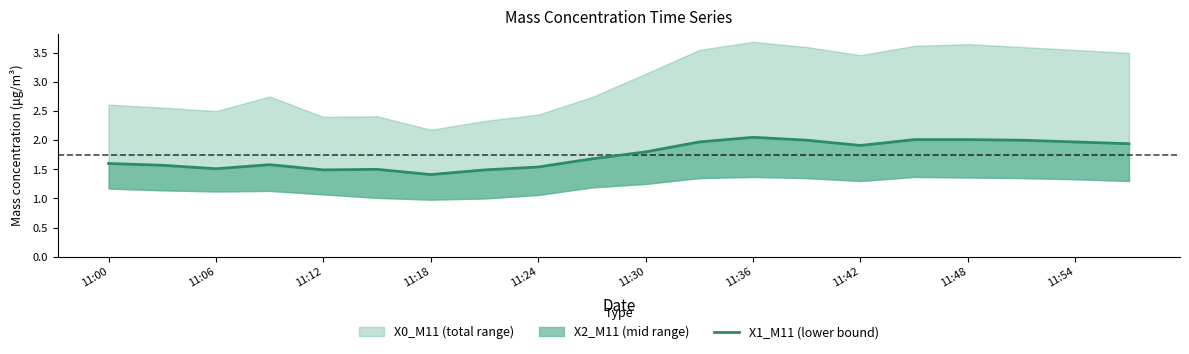

What is the difference between the maximum and minimum values?

0.6